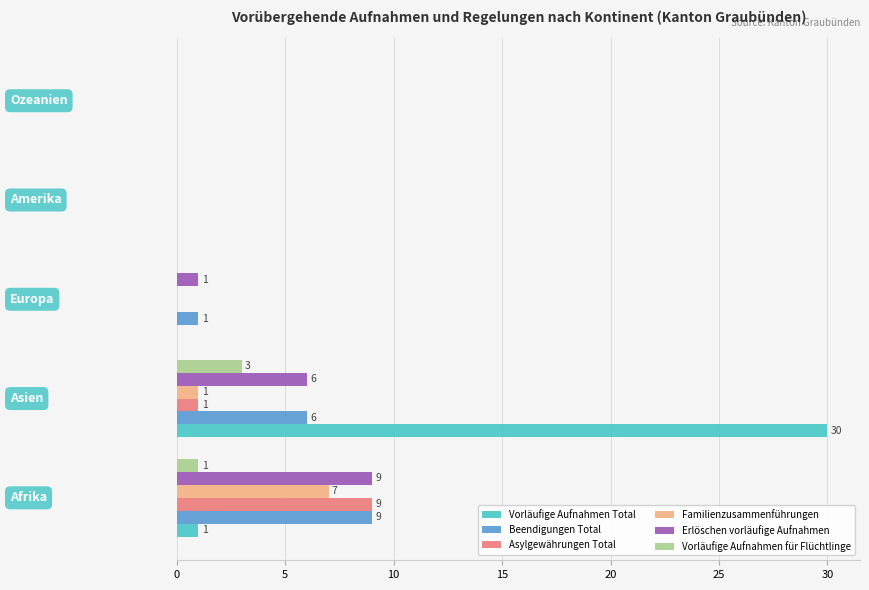

Which series has the largest total across all categories?

Vorläufige Aufnahmen Total